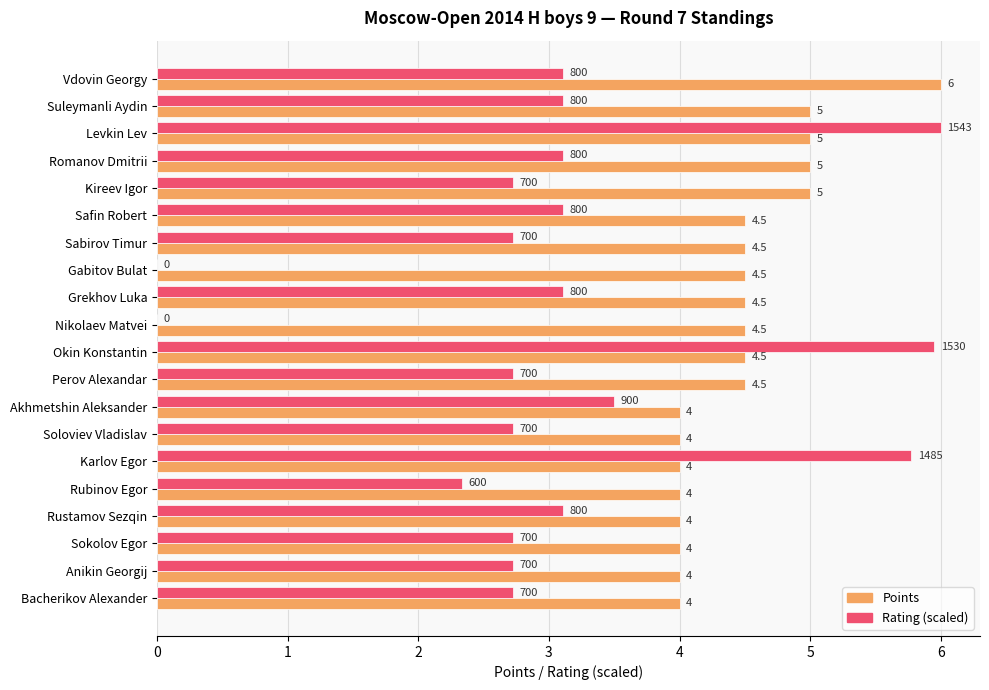

At which label does Points reach its peak?

Vdovin Georgy